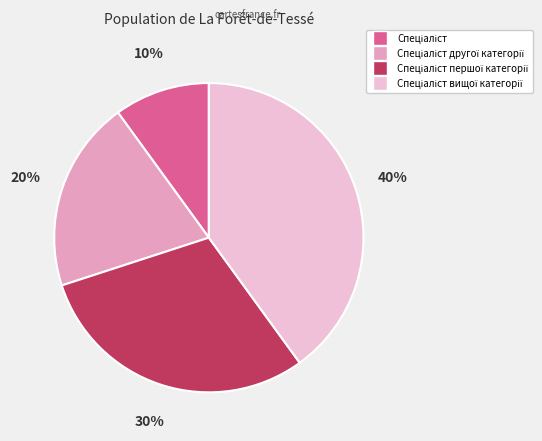

Is there any slice that represents more than half of the pie?

No